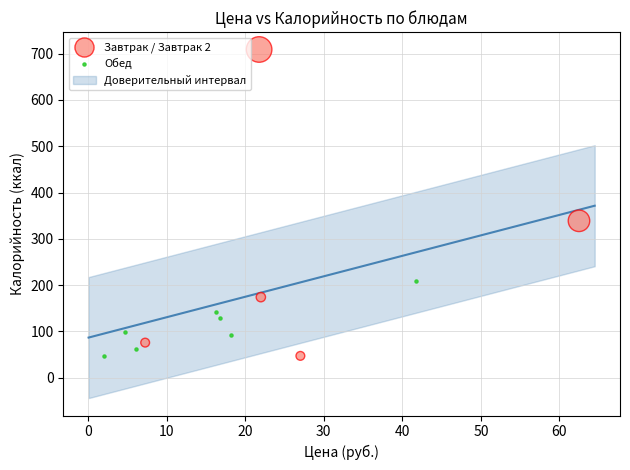

Which series reaches the maximum Y coordinate?

Завтрак / Завтрак 2